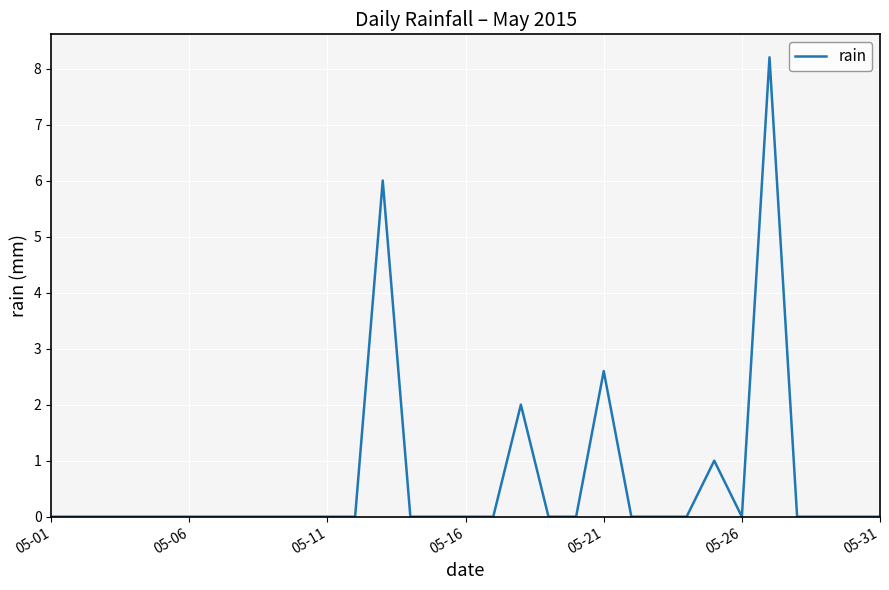

What is the maximum value shown in the chart?

8.2